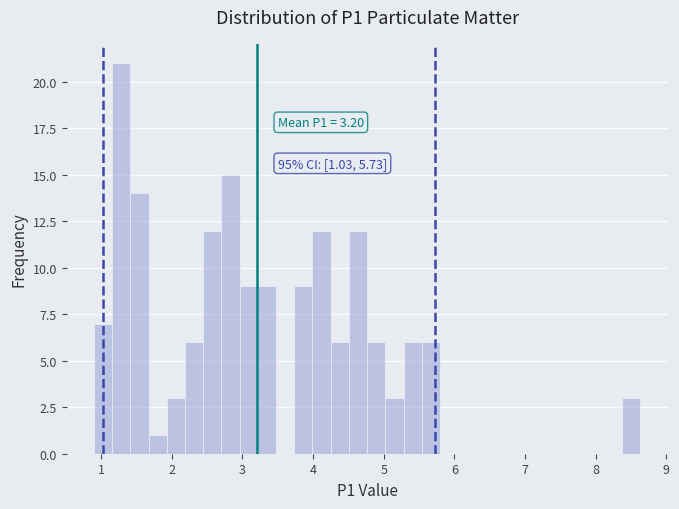

Read against the x-axis, roughly where is the centre of the tallest bar?

1.3